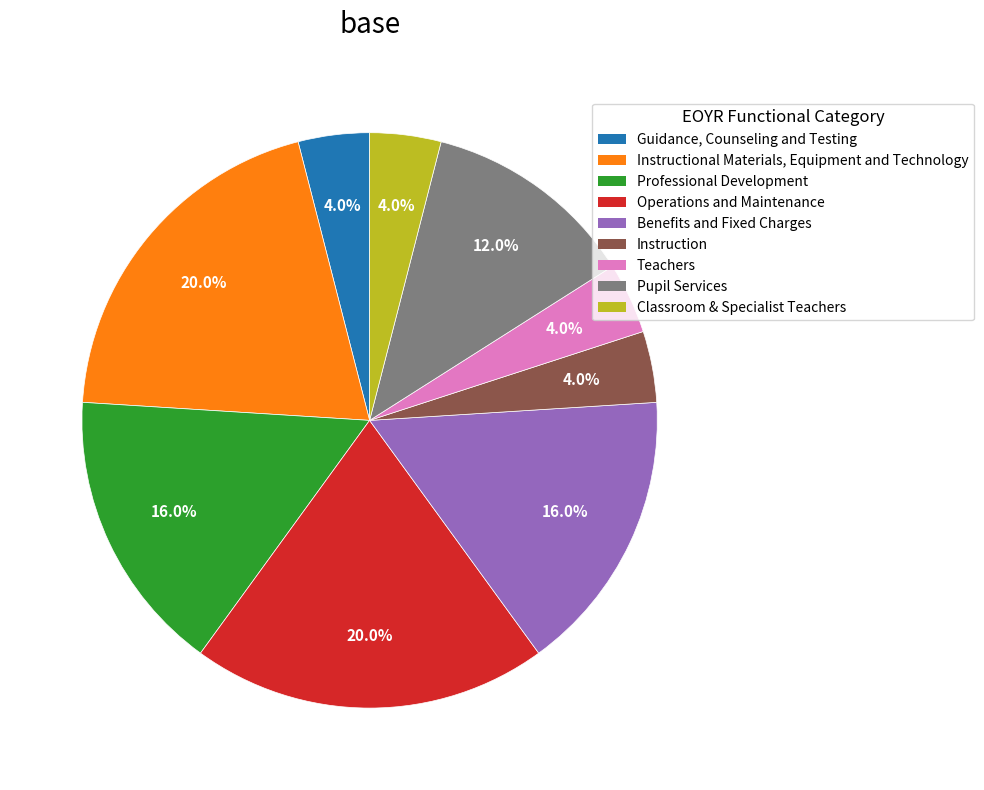

What is the ratio of the value at Guidance, Counseling and Testing to the value at Pupil Services?

0.3